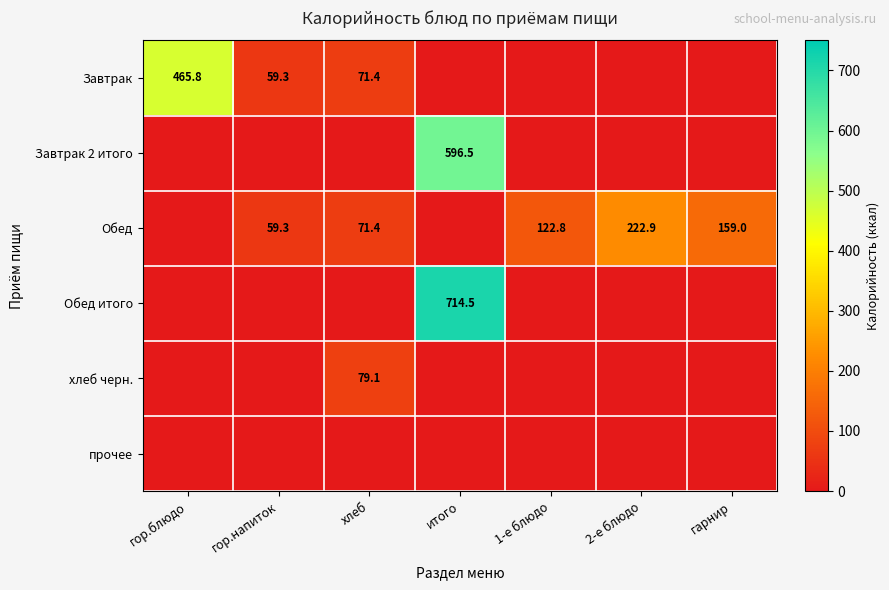

Between гарнир and гор.блюдо, which is larger?

гор.блюдо